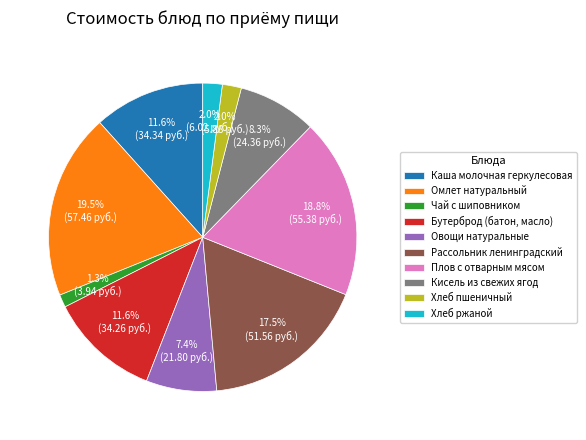

Which category has the biggest portion of the pie?

Омлет натуральный